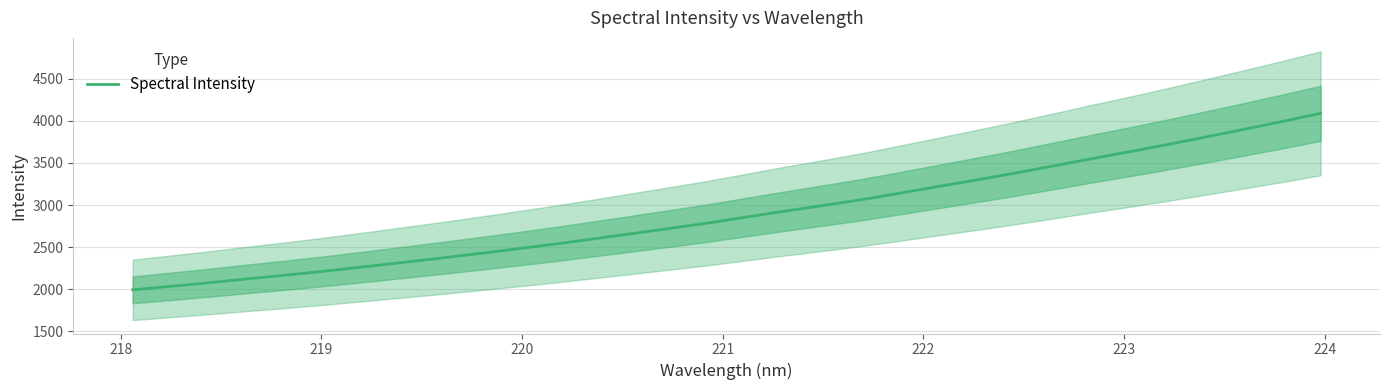

What is the lowest value of the Spectral Intensity series?

1993.1